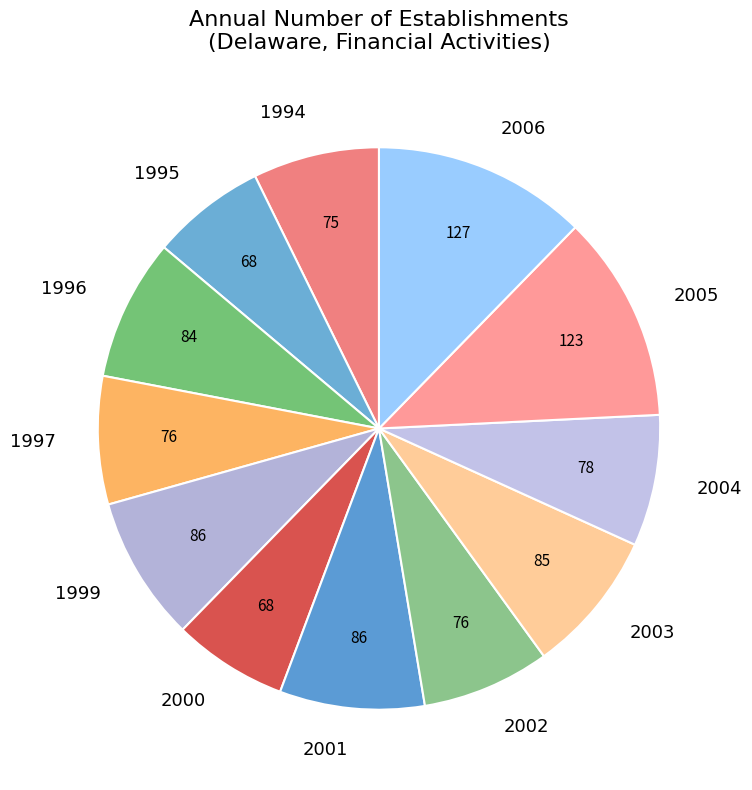

Is it true that 1997 is 7% of the pie?

True